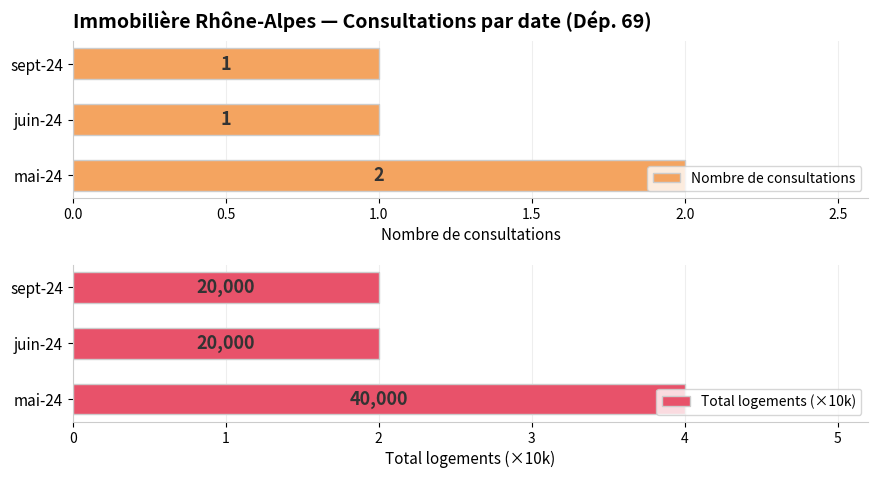

What is the difference between the maximum and minimum values in the Total logements (×10k) series?

2